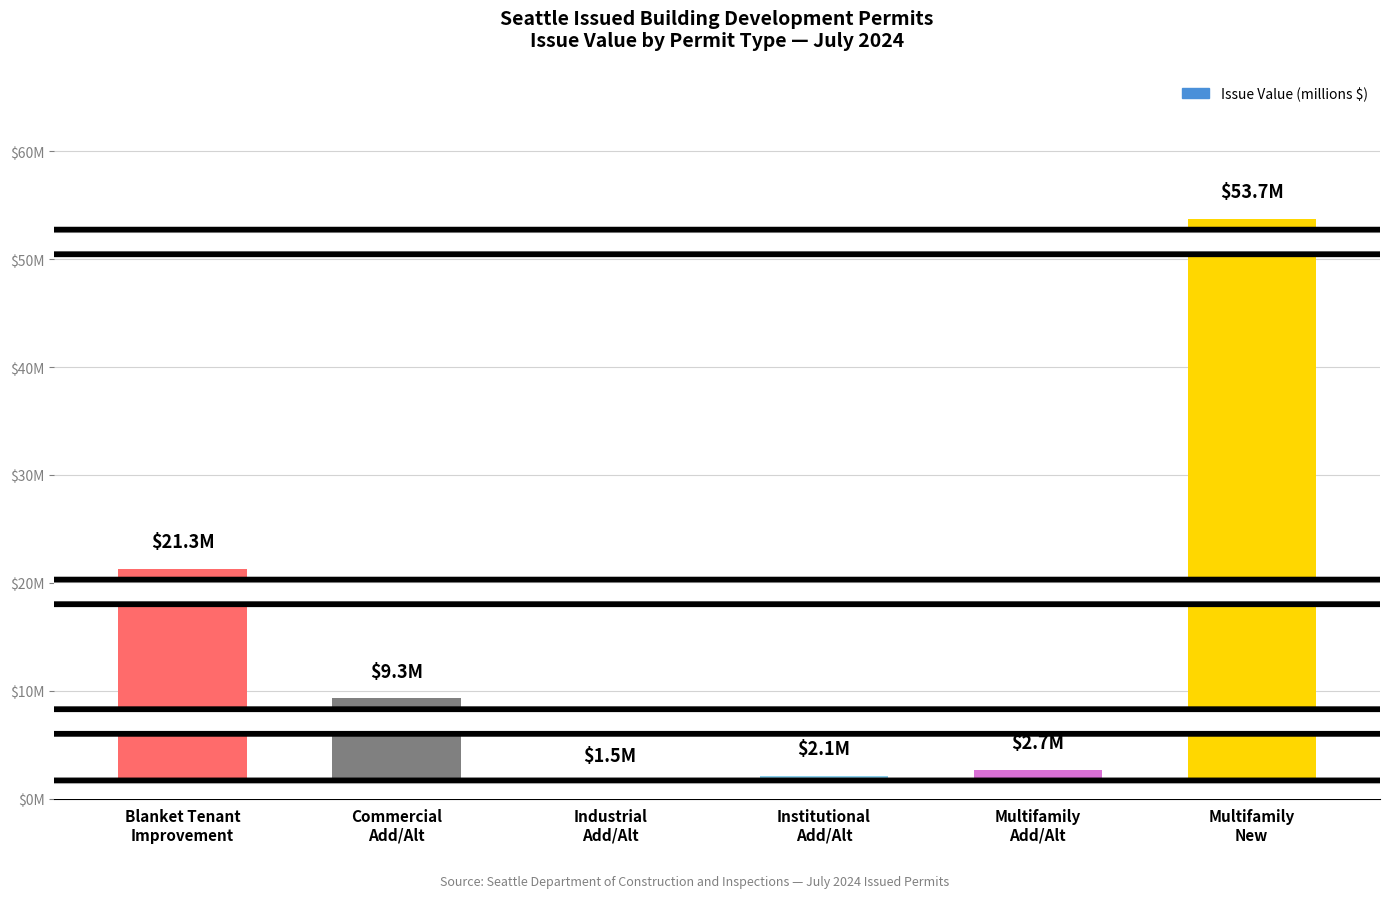

Are the bars horizontal?

No